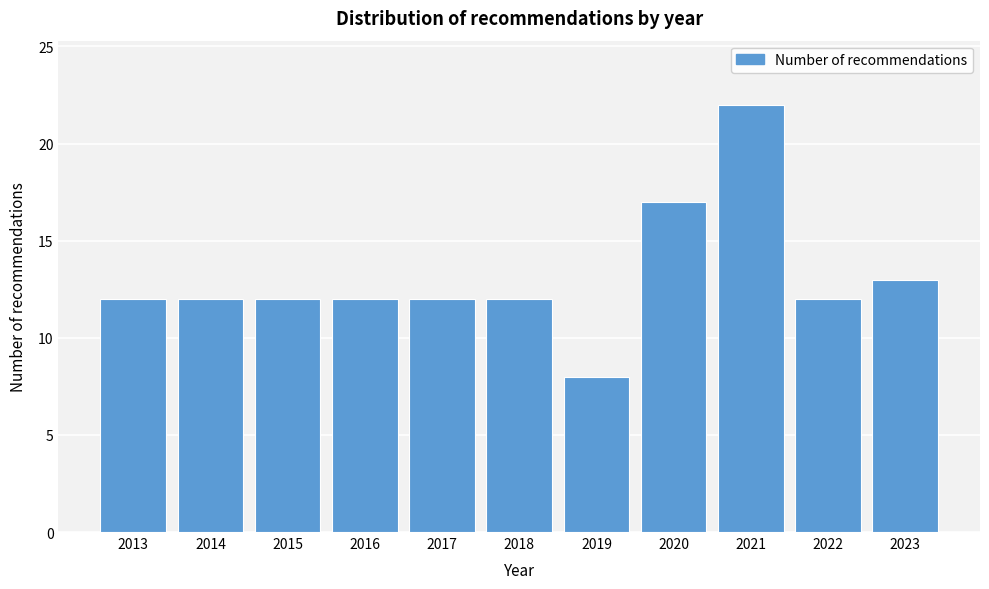

Reading right to left, what are all the values shown in this chart?

2023=13	2022=12	2021=22	2020=17	2019=8	2018=12	2017=12	2016=12	2015=12	2014=12	2013=12